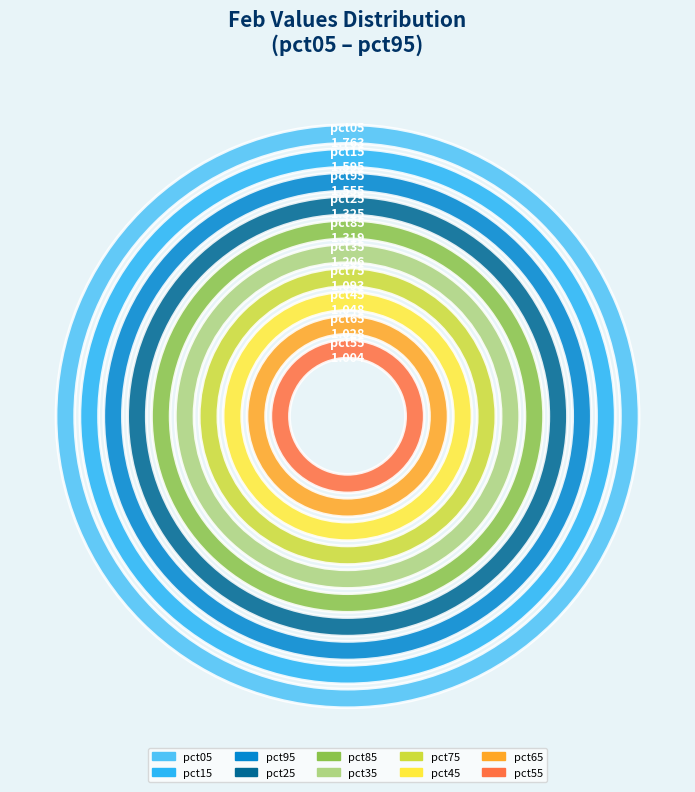

Approximately how many times larger is the value at pct95 compared to pct55?

1.5